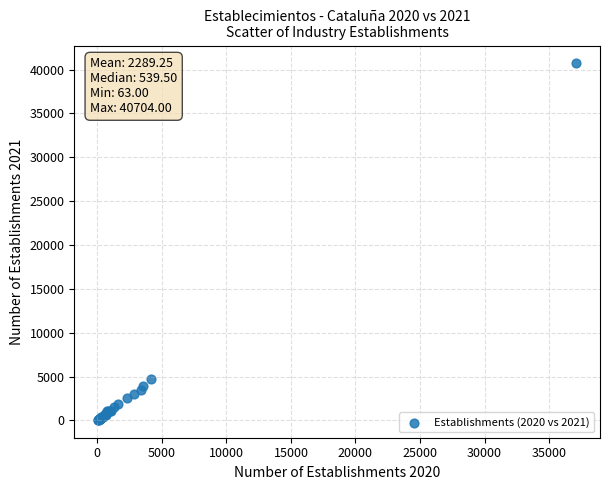

What Y value in the scatter plot is closest to 20383?

4725